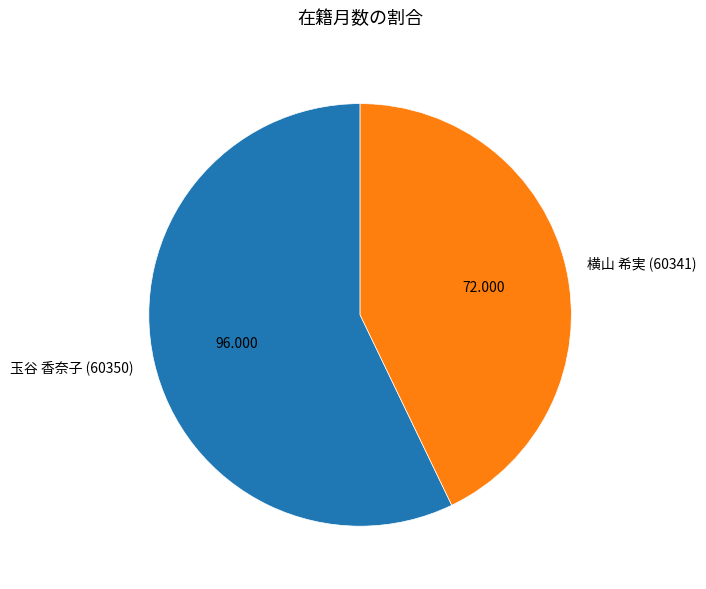

Is 玉谷 香奈子 (60350) the majority of the pie?

Yes